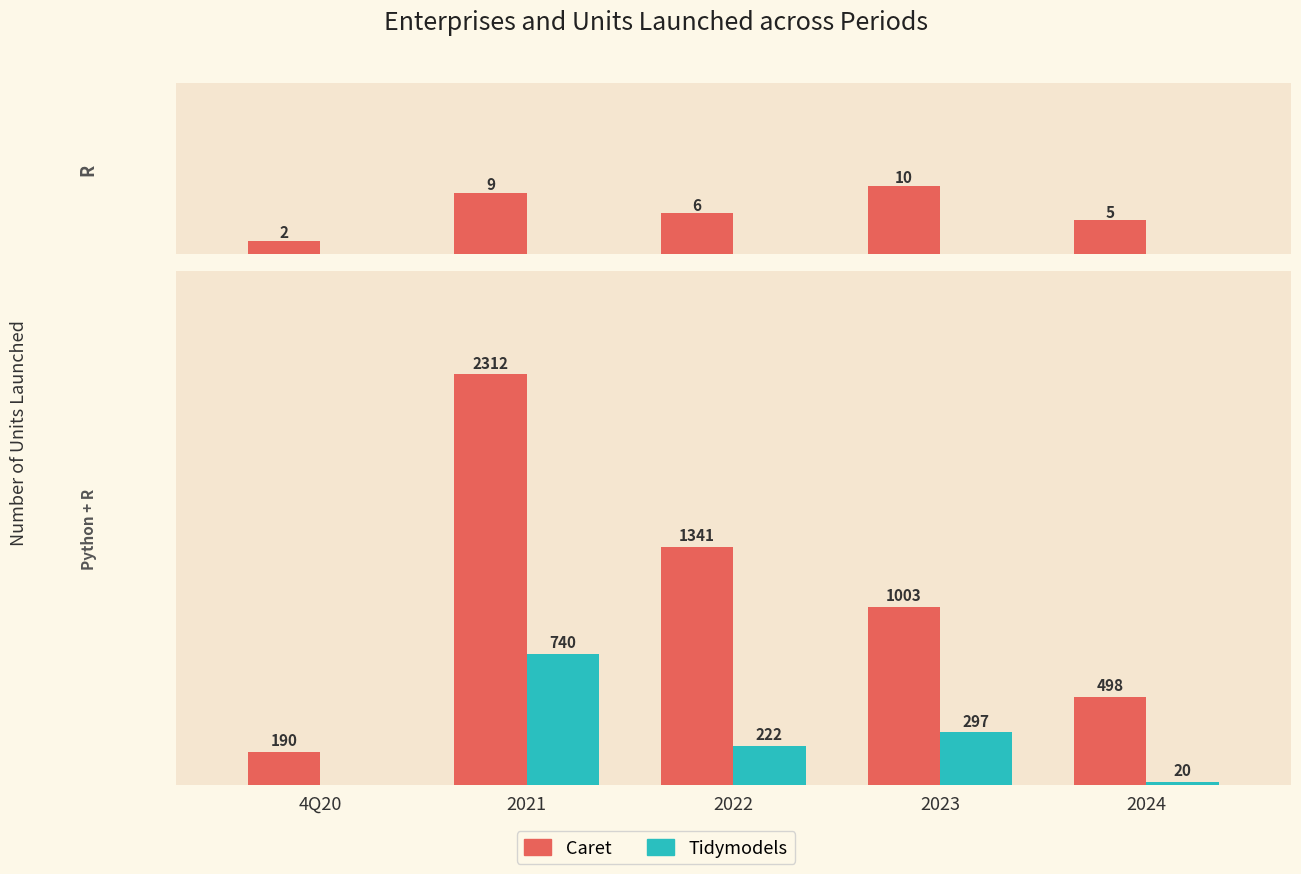

Where does the Tidymodels series first go above 222?

2021